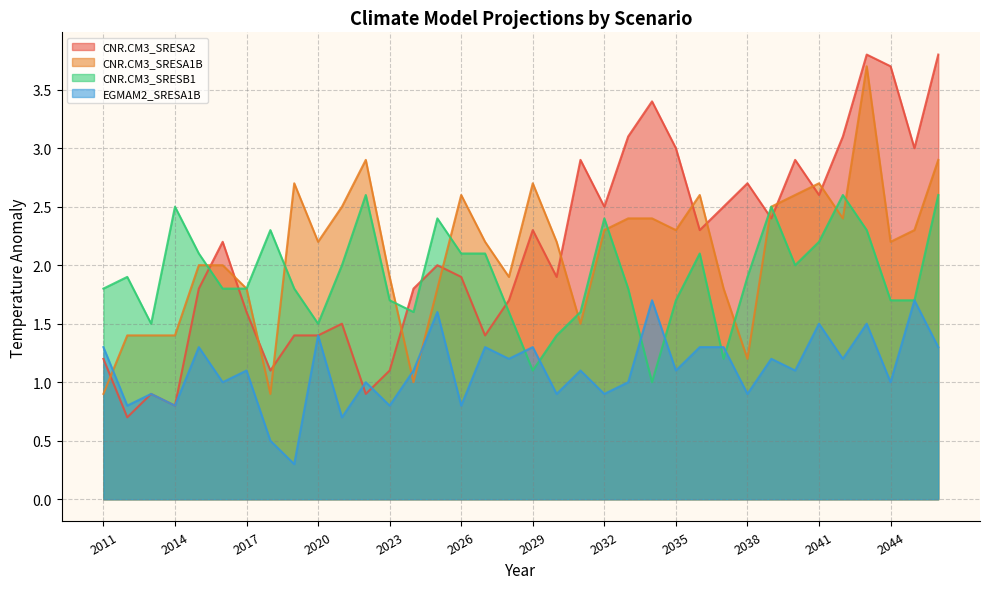

Where does the CNR.CM3_SRESA2 series first go above 2?

2016